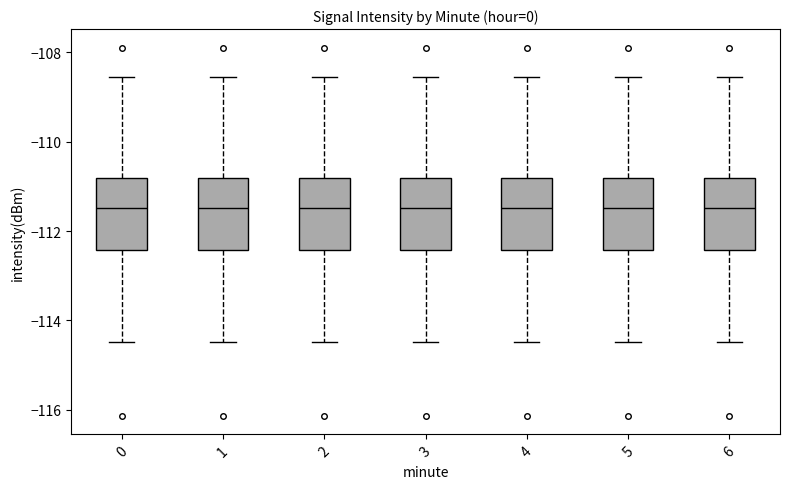

Where is the lower edge of the box at x = 1 on the y-axis? The values are not printed on the chart, so give them approximately, as read against the axis.

-112.4